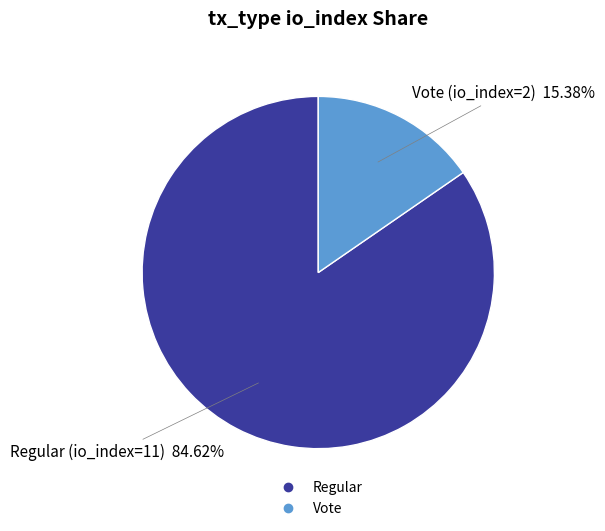

Is there a majority slice in this chart?

Yes